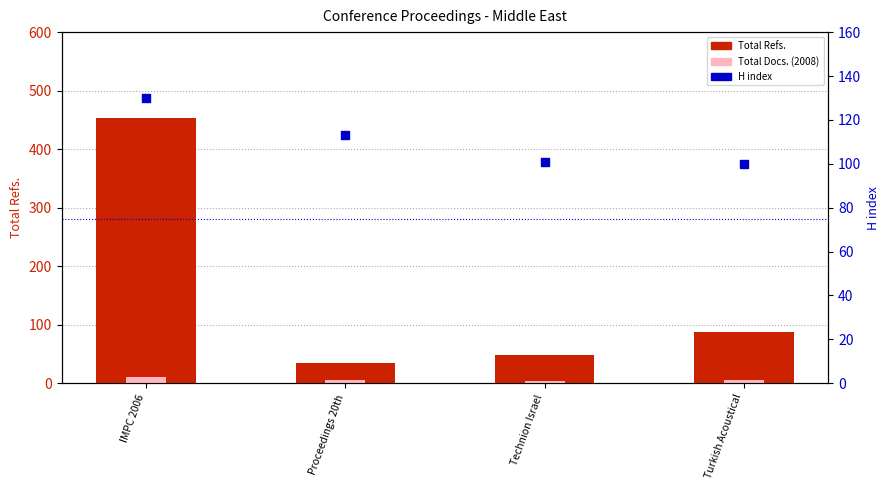

At how many categories does at least one series exceed 130?

1